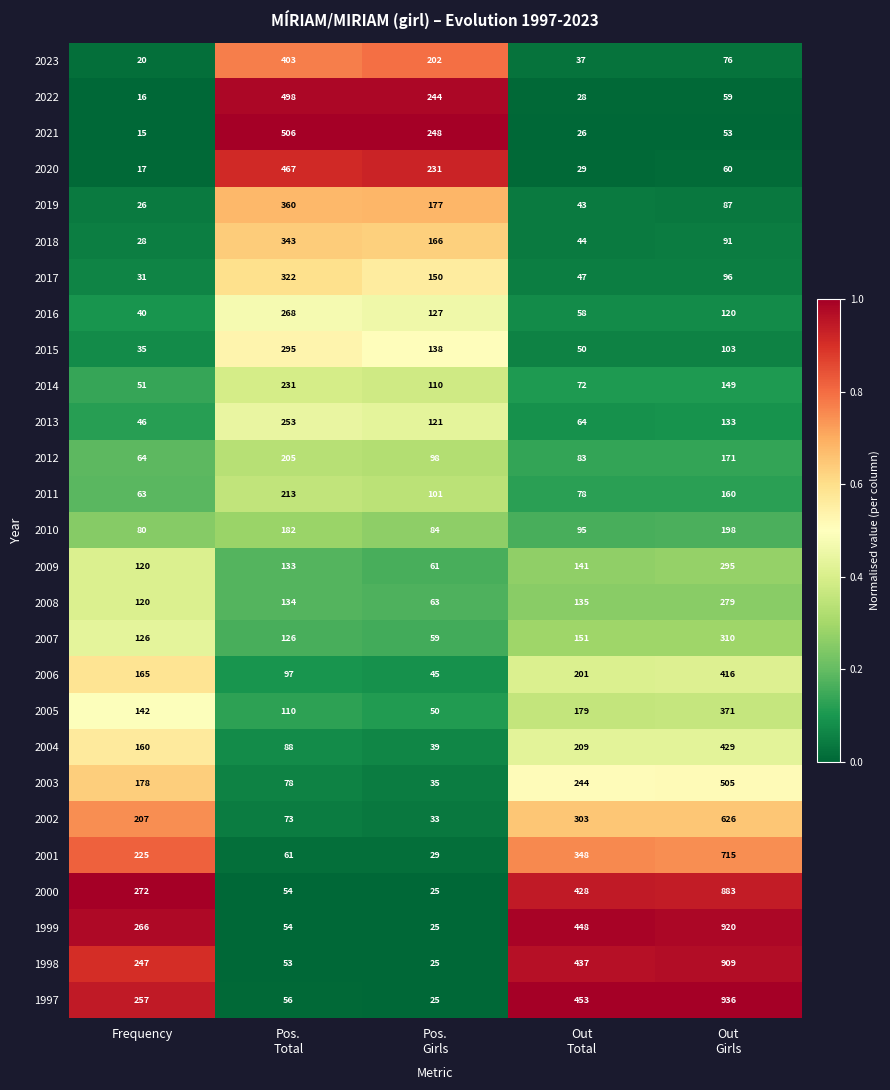

Which series has the widest spread of values?

1997